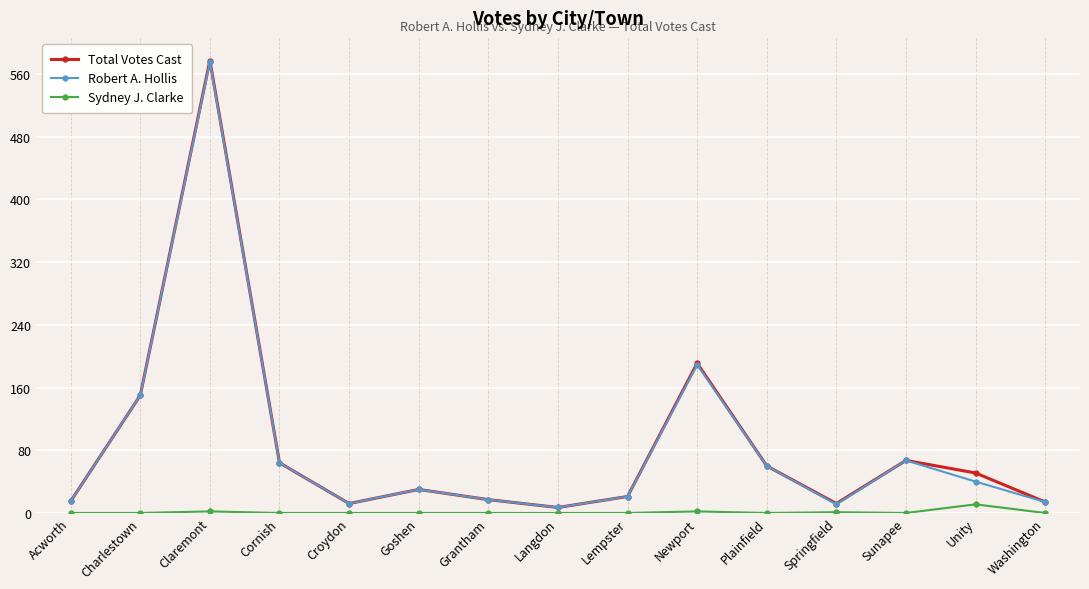

Where is the first local minimum for Total Votes Cast?

Croydon